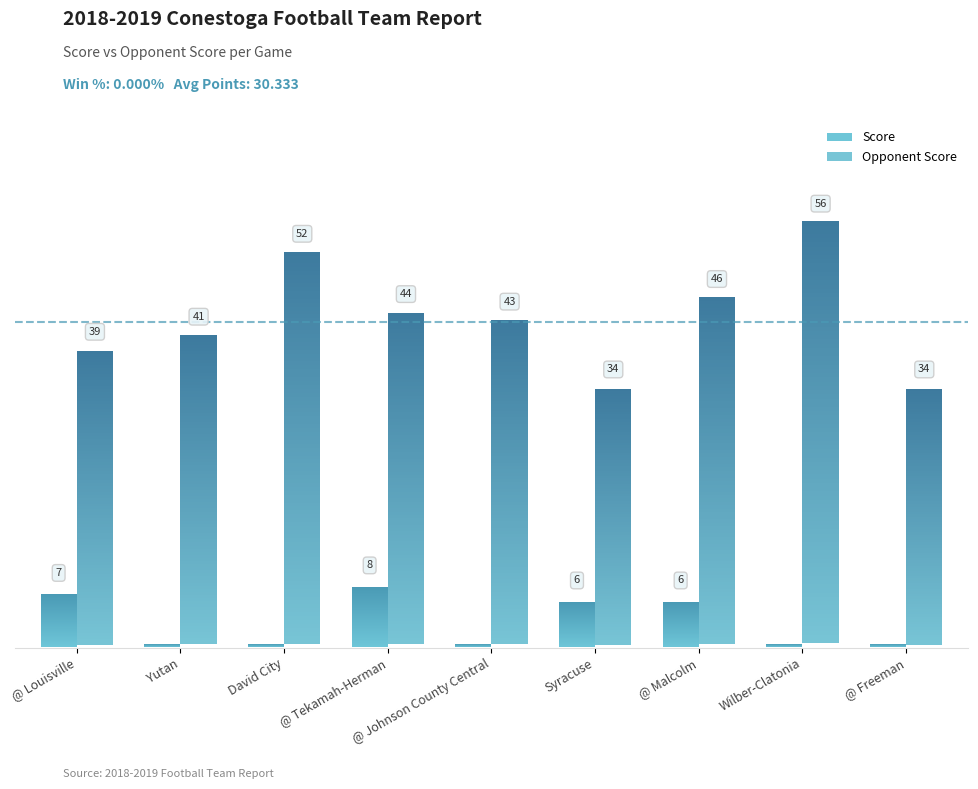

What is the difference between the maximum and second lowest values in the Opponent Score series?

22